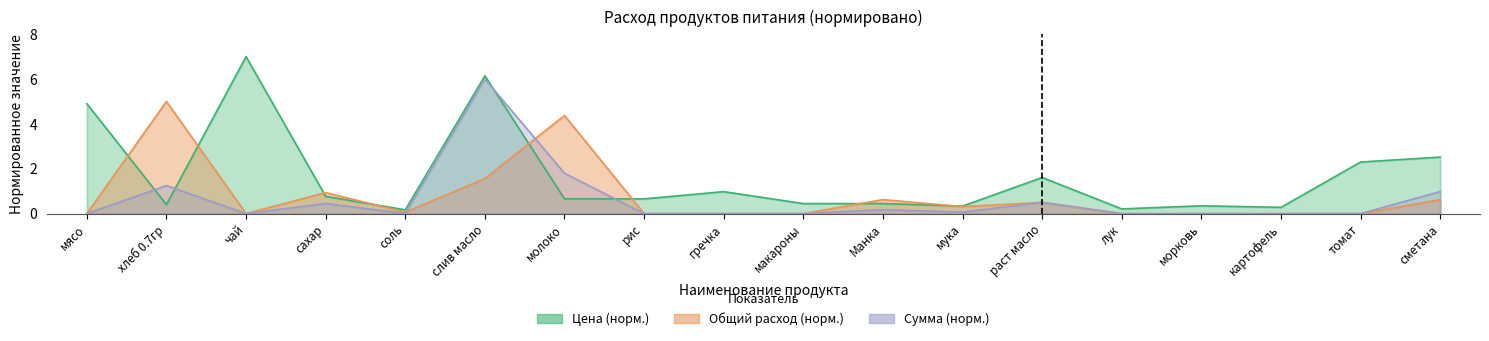

Reading left to right, extract all data points from this chart.

Цена (руб): мясо=4.9	хлеб 0.7гр=0.4	чай=7.0	сахар=0.8	соль=0.2	слив масло=6.1	молоко=0.7	рис=0.7	гречка=1.0	макароны=0.4	Манка=0.4	мука=0.3	раст масло=1.6	лук=0.2	морковь=0.4	картофель=0.3	томат=2.3	сметана=2.5
Общий расход (кг): мясо=0.0	хлеб 0.7гр=5.0	чай=0.0	сахар=0.9	соль=0.1	слив масло=1.6	молоко=4.4	рис=0.0	гречка=0.0	макароны=0.0	Манка=0.6	мука=0.3	раст масло=0.5	лук=0.0	морковь=0.0	картофель=0.0	томат=0.0	сметана=0.6
Сумма (руб): мясо=0.0	хлеб 0.7гр=1.2	чай=0.0	сахар=0.5	соль=0.0	слив масло=6.0	молоко=1.8	рис=0.0	гречка=0.0	макароны=0.0	Манка=0.2	мука=0.1	раст масло=0.5	лук=0.0	морковь=0.0	картофель=0.0	томат=0.0	сметана=1.0